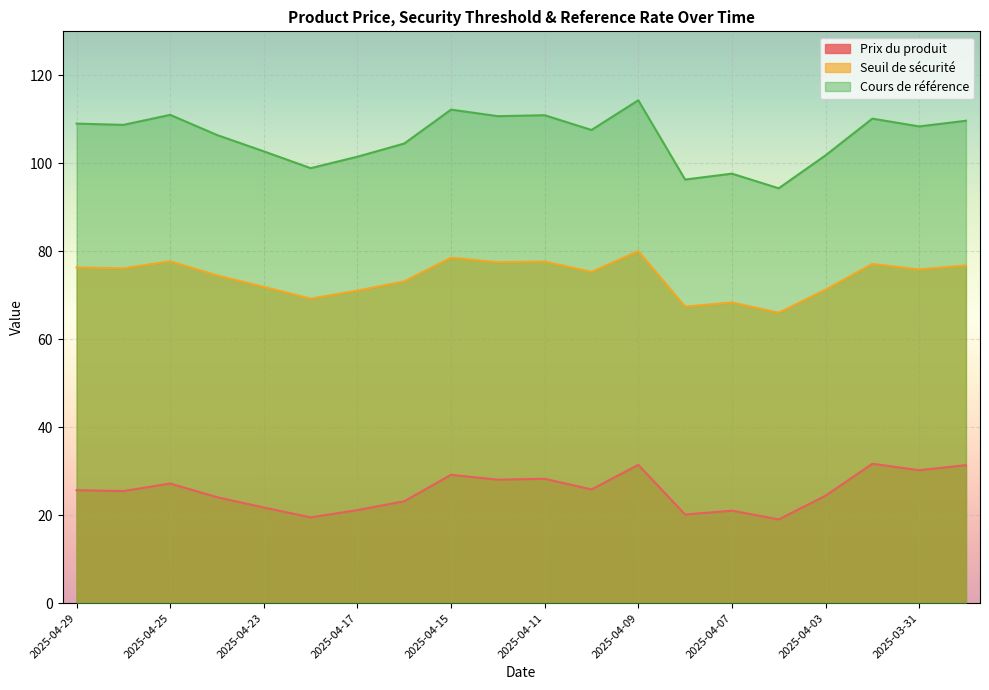

Which category has the highest value across all series?

2025-04-09